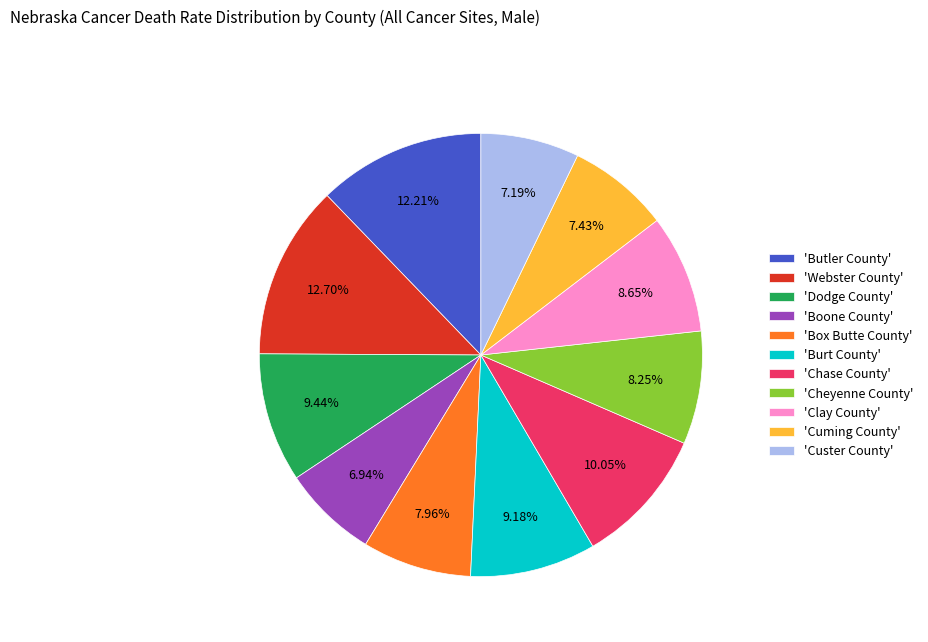

Combined, do 'Dodge County' and 'Burt County' account for over 50%?

No